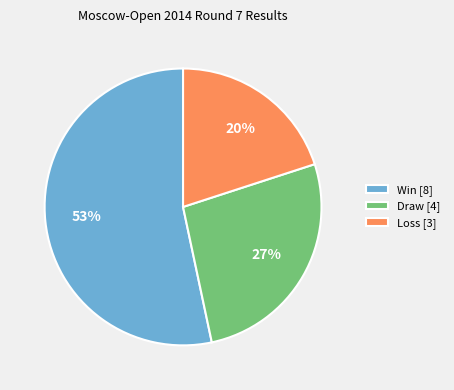

To the nearest percent, what is the average slice percentage?

33%